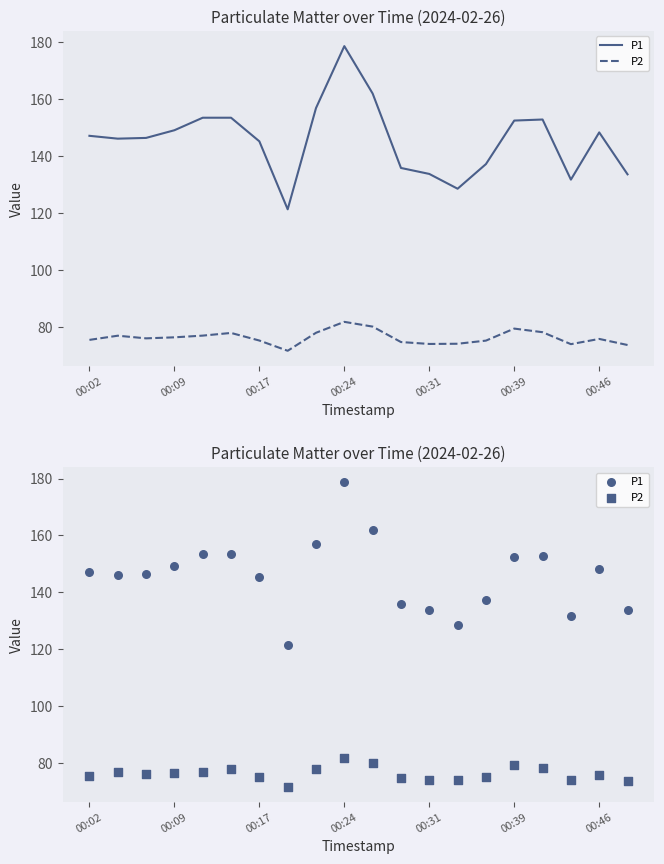

What is the total value across all series at 00:31?

207.8